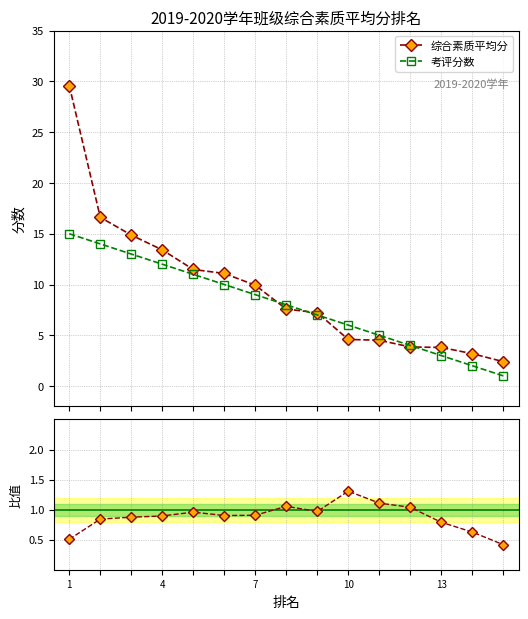

How many lines are shown in the chart?

3